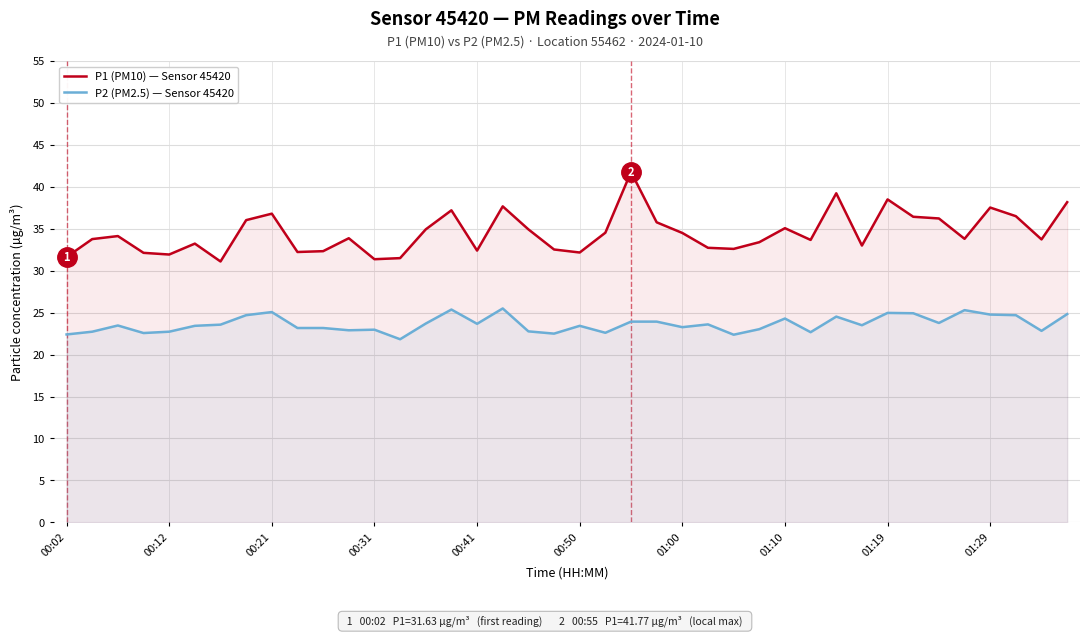

At how many categories does at least one series exceed 36?

12